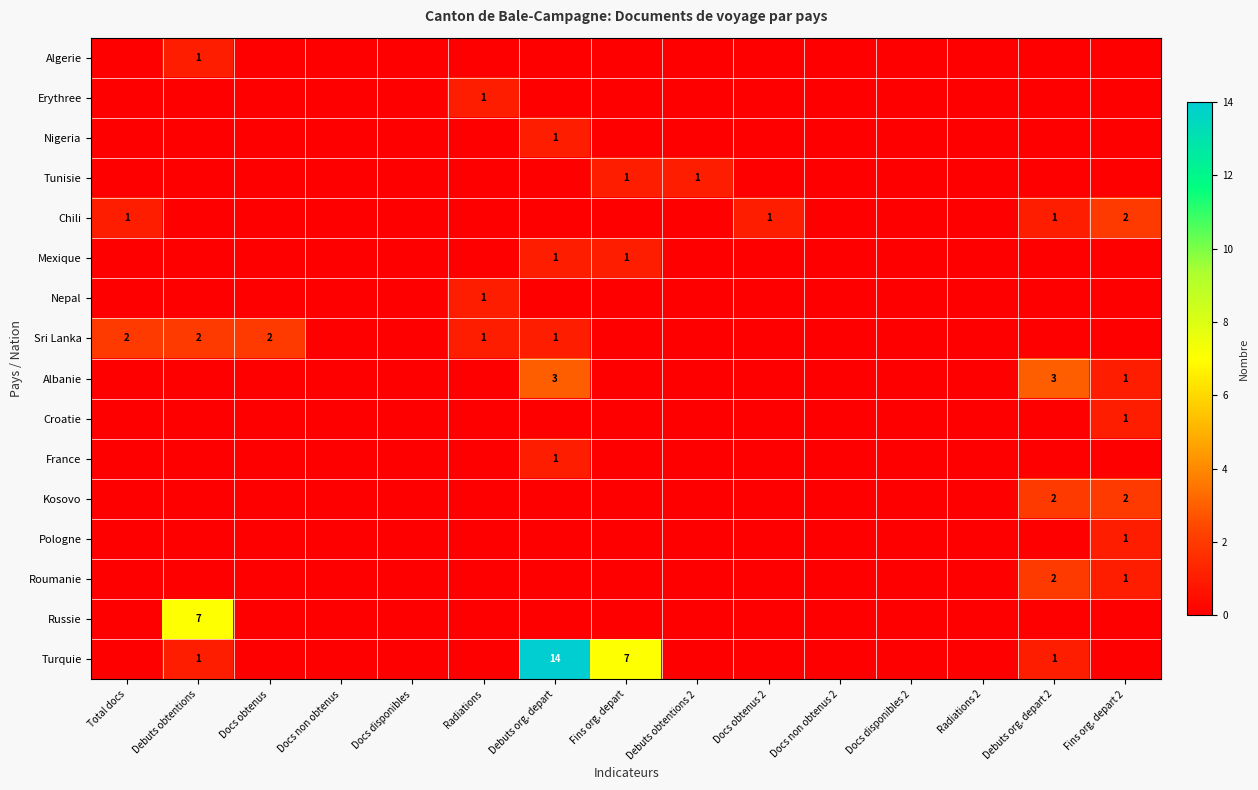

The Mexique series shows 1 at Fins org. depart. True or false?

True